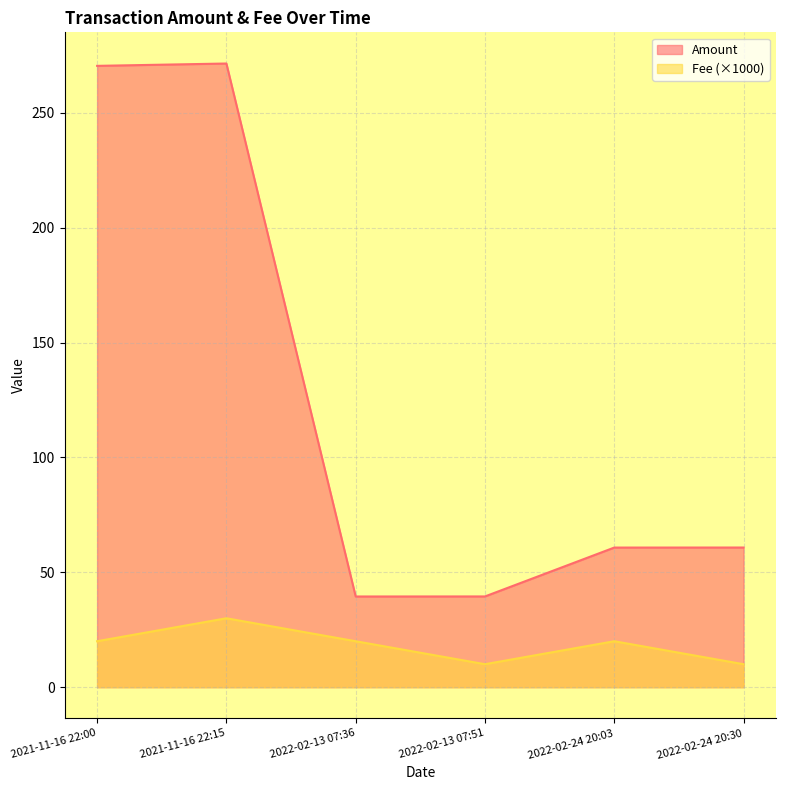

Is it true that Amount equals 171.8 at 2021-11-16 22:15?

False